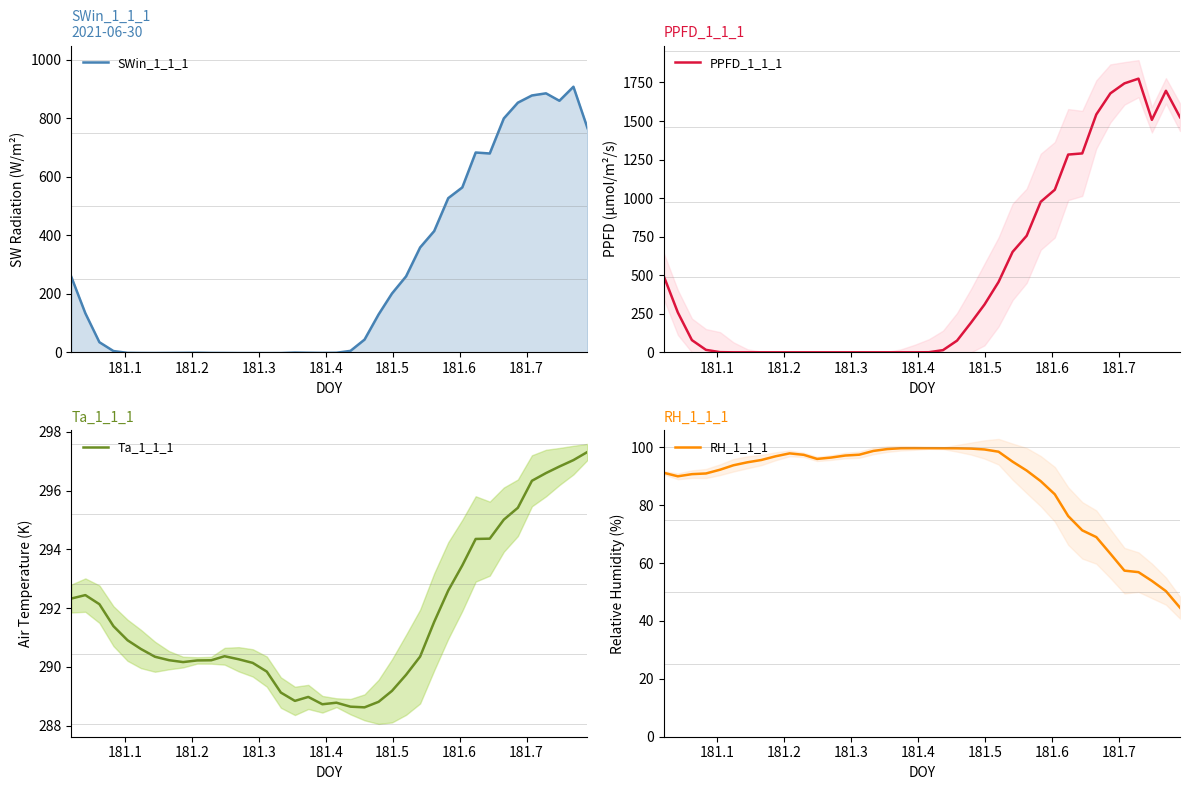

What is the difference between the maximum and minimum values in the SWin_1_1_1 series?

910.7